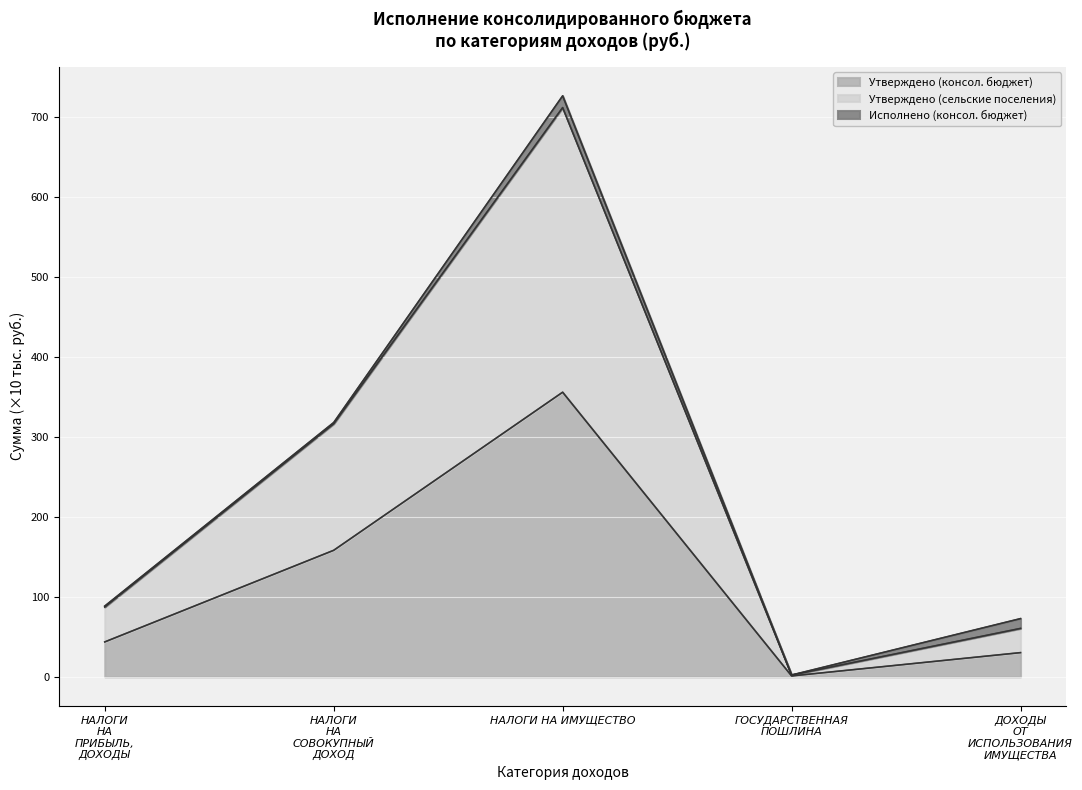

The Утверждено (консол. бюджет) series shows 501.5 at НАЛОГИ НА ИМУЩЕСТВО. True or false?

False